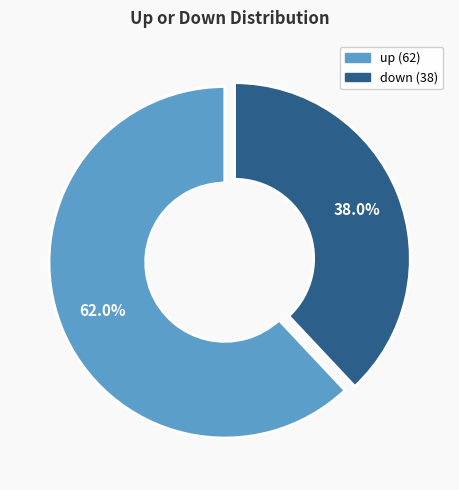

How many slices are in this pie chart?

2